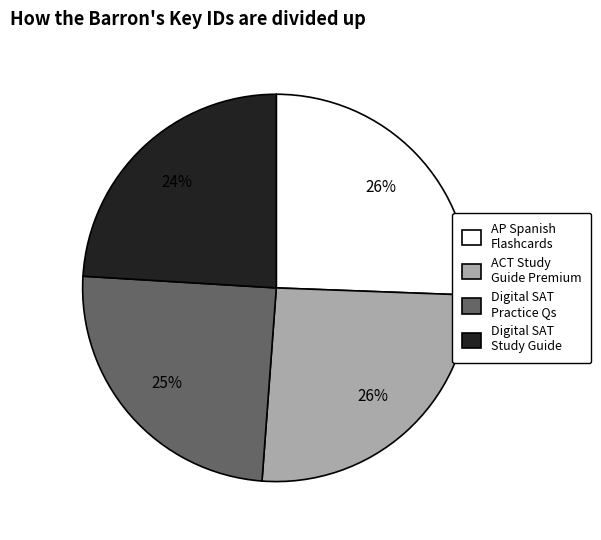

True or false: Digital SAT Study Guide accounts for 24% of the total.

True